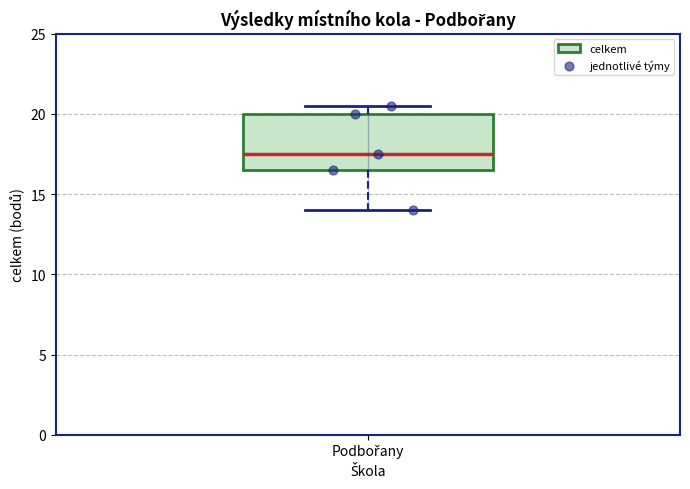

Transcribe this box plot: give where the median line is, the range the box spans, and where the two whiskers end, as read against the y-axis. The values are not printed on the chart, so give them approximately, as read against the axis.

median 17.5, box 16.5 to 20.0, whiskers 14.0 to 20.5